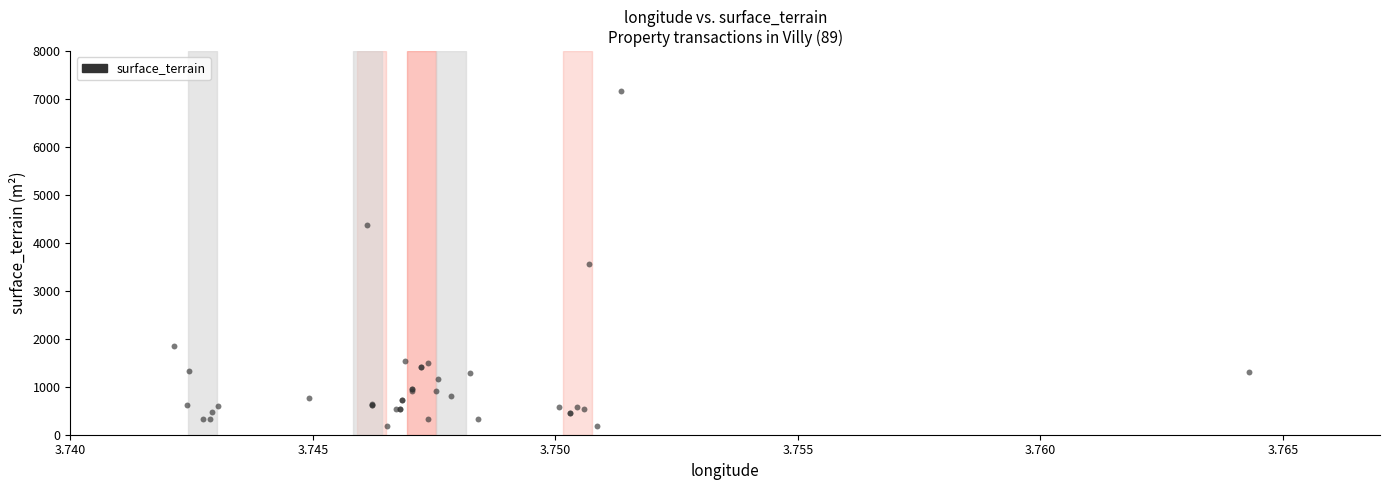

What Y value in the scatter plot is closest to 3674?

3570